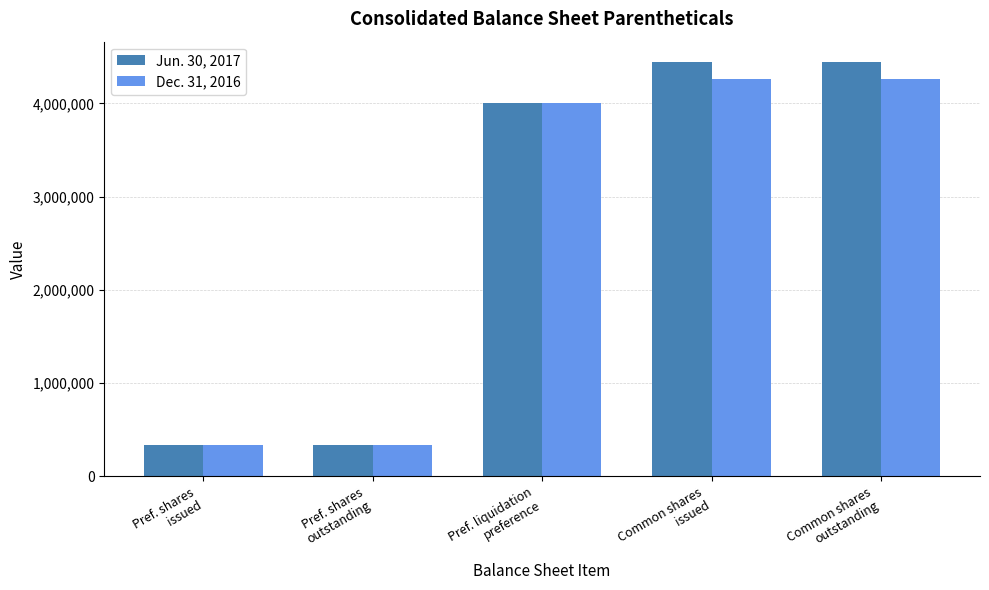

How many groups of bars are there?

5